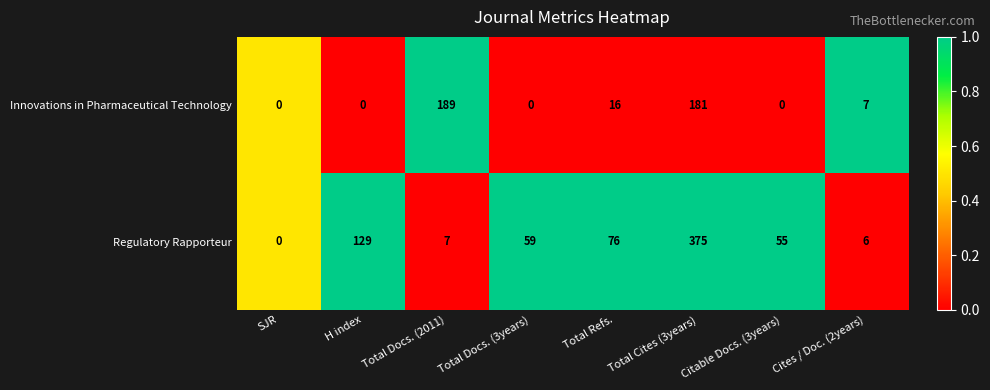

At which label is Innovations in Pharmaceutical Technology closest to 94?

Total Refs.